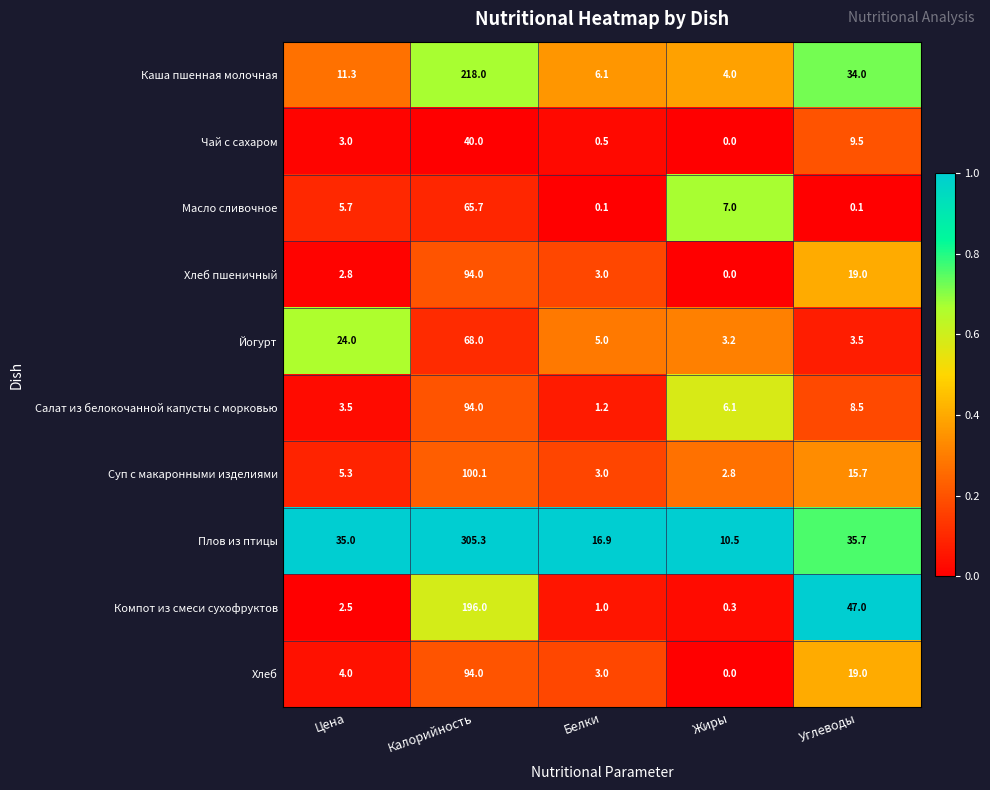

Is it true that Йогурт equals 96.5 at Калорийность?

False